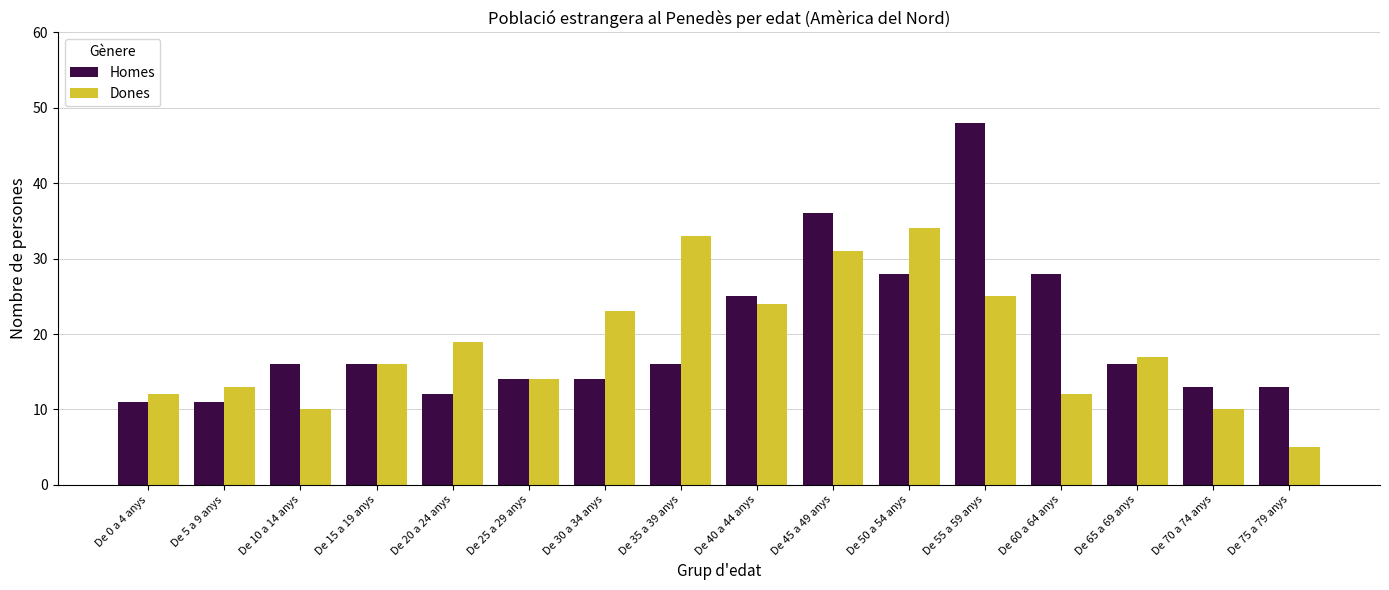

True or false: Dones has a value of 24 at De 40 a 44 anys.

True